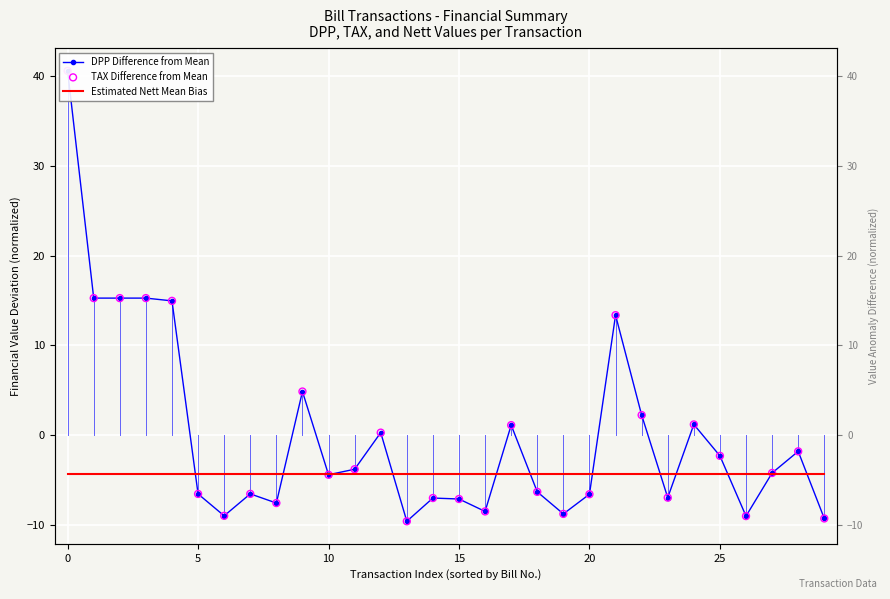

Which series reaches the maximum Y coordinate?

TAX Difference from Mean